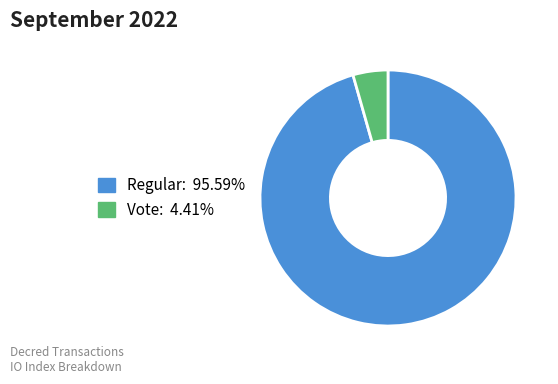

Combined, do Vote and Regular account for over 50%?

Yes